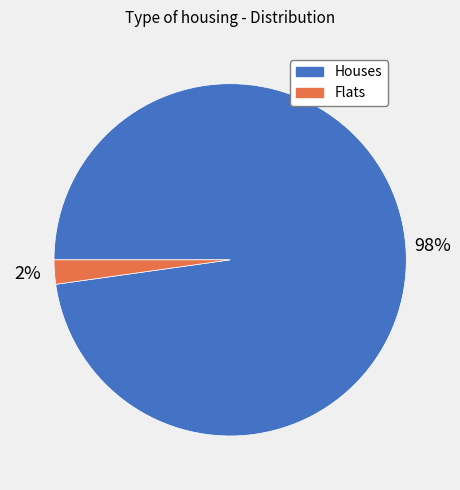

What percentage is the Flats slice, to the nearest percent?

2%